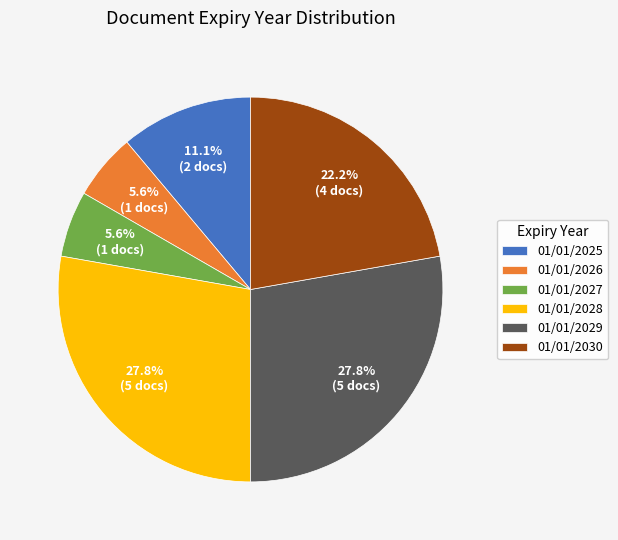

To the nearest percent, what is the combined percentage of 01/01/2026 and 01/01/2028?

33%